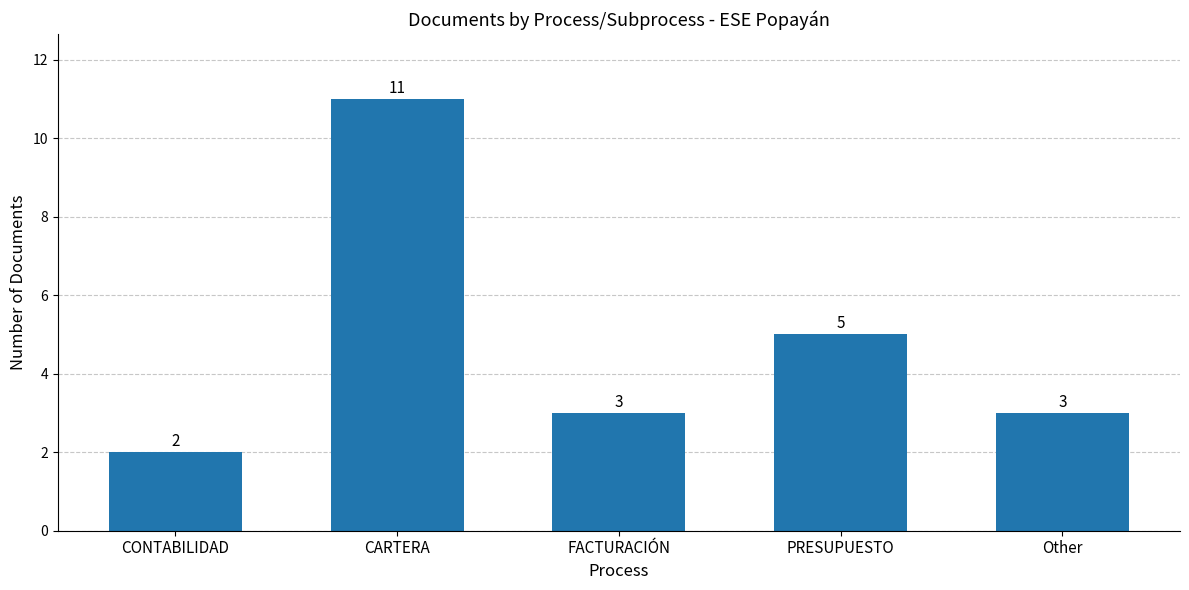

Which label corresponds to the smallest value in the chart?

CONTABILIDAD